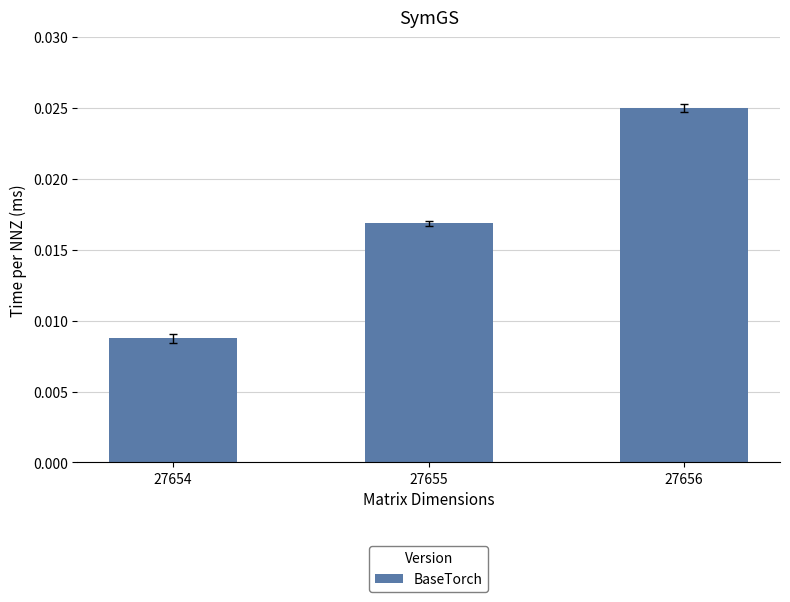

At which category does the chart reach its peak across all series?

27656